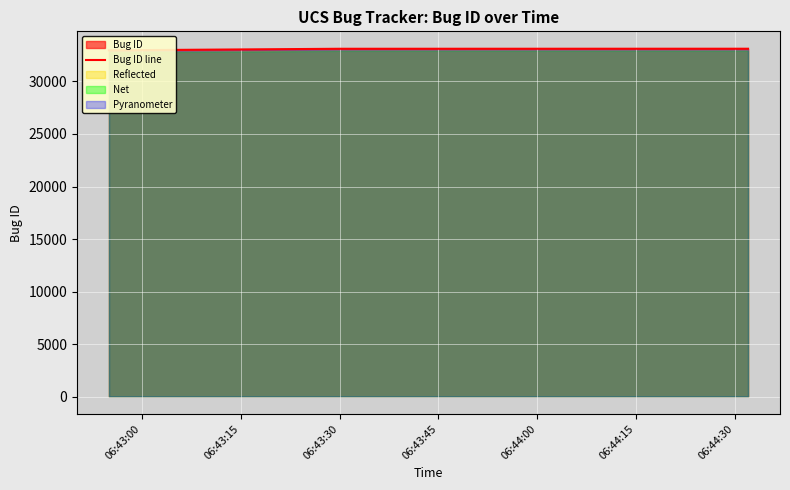

What is the greatest value displayed?

33116